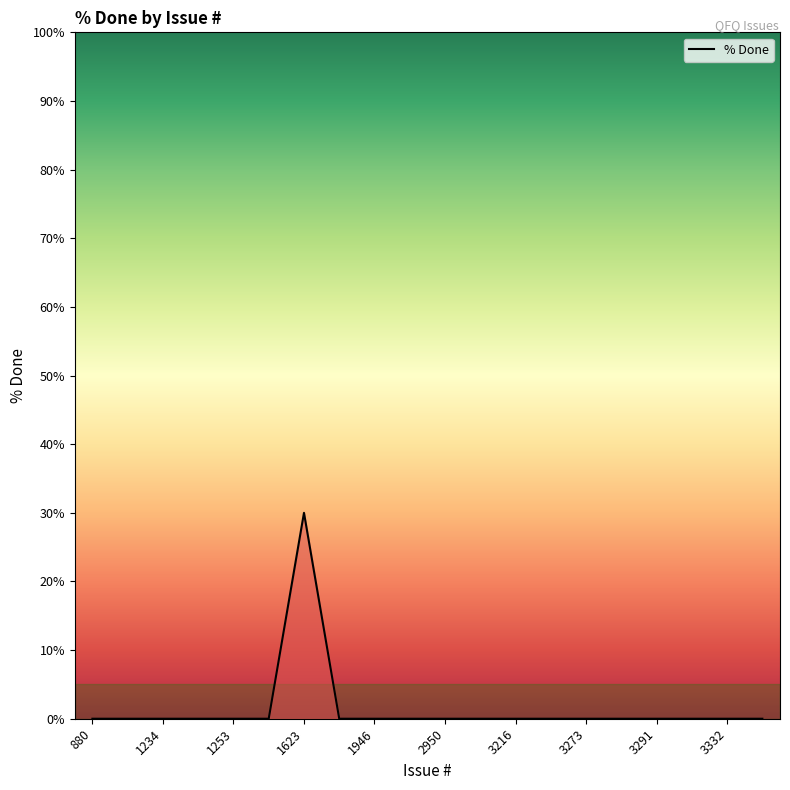

What is the difference between the maximum and minimum values?

30